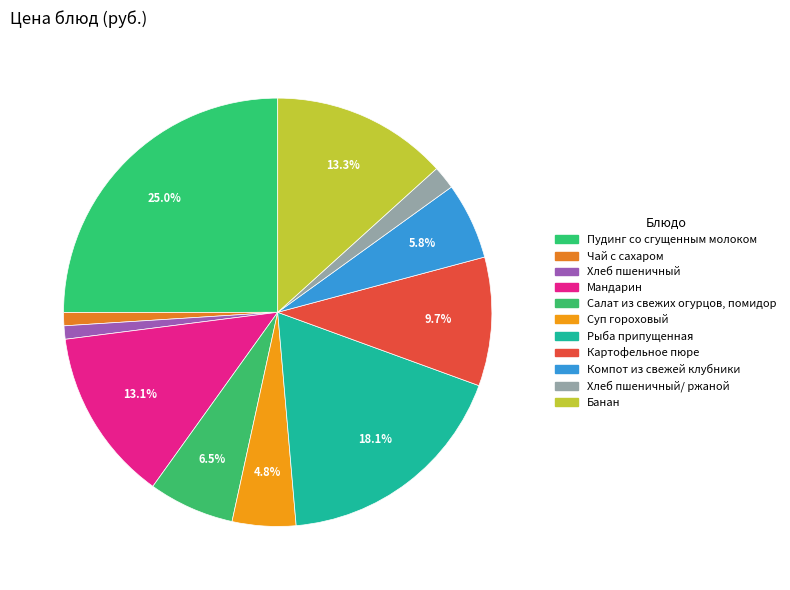

Is there any slice that represents more than half of the pie?

No